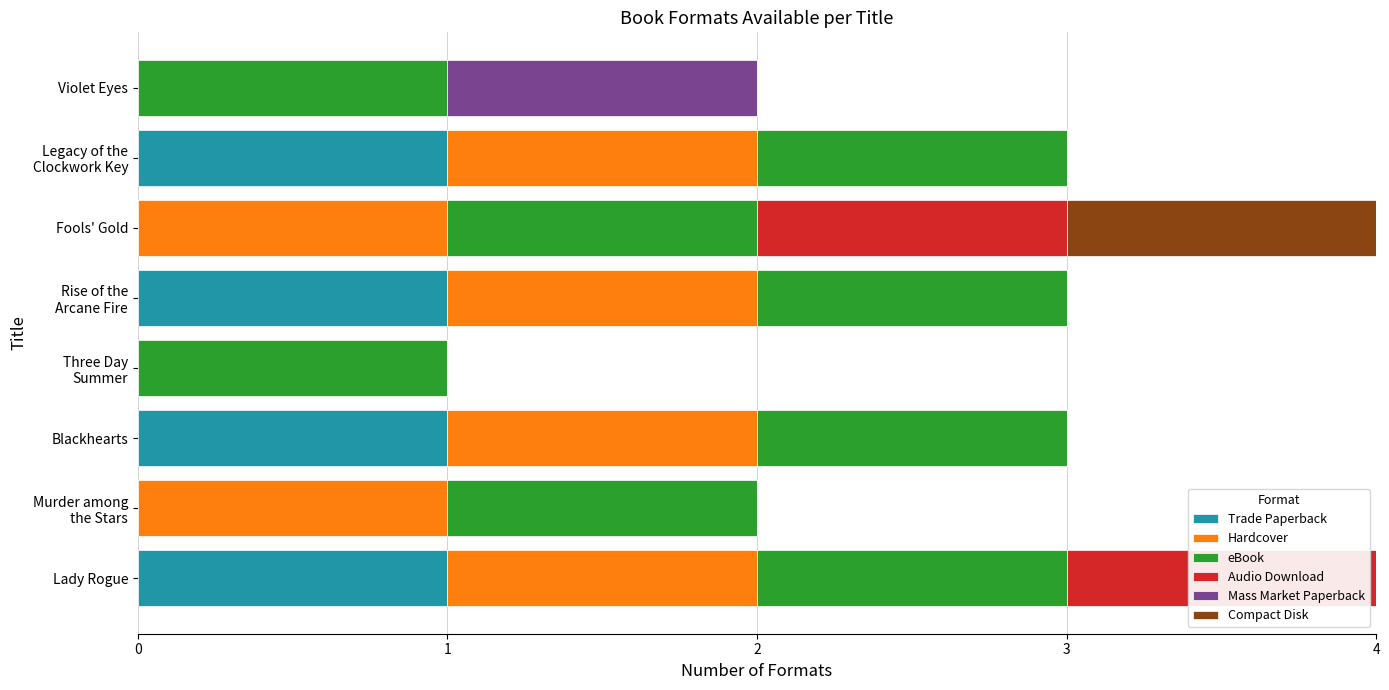

Is it true that Trade Paperback equals 1 at Fools' Gold?

False